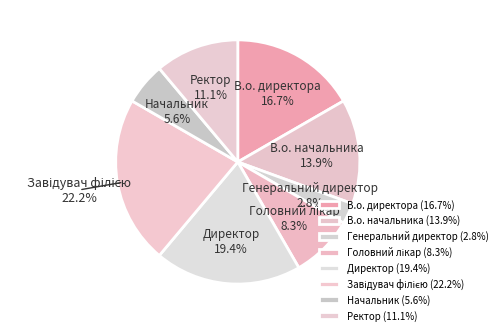

Between В.о. начальника and Ректор, which is larger?

В.о. начальника